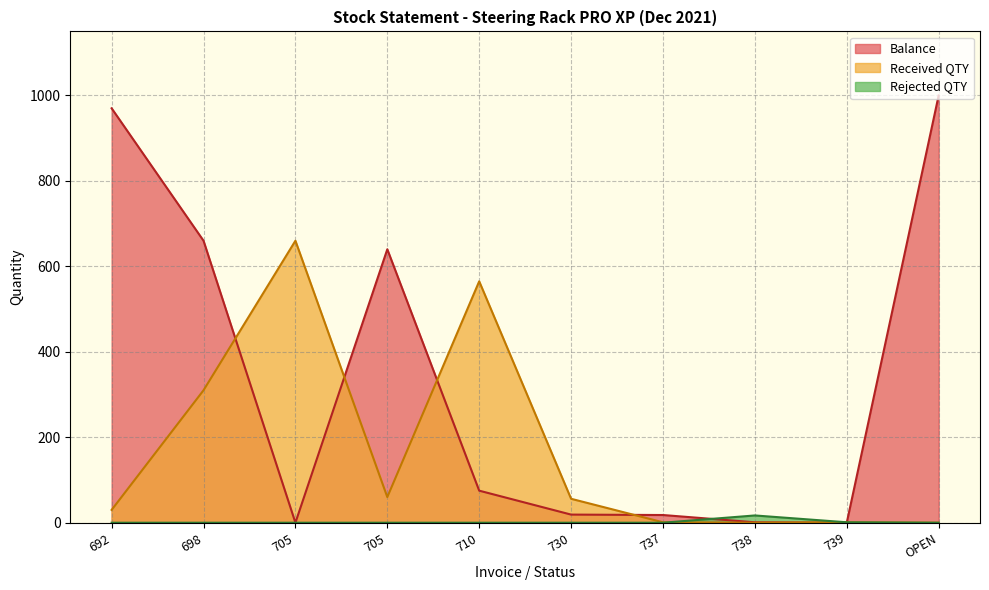

How many interior local peaks does the Balance series have?

1